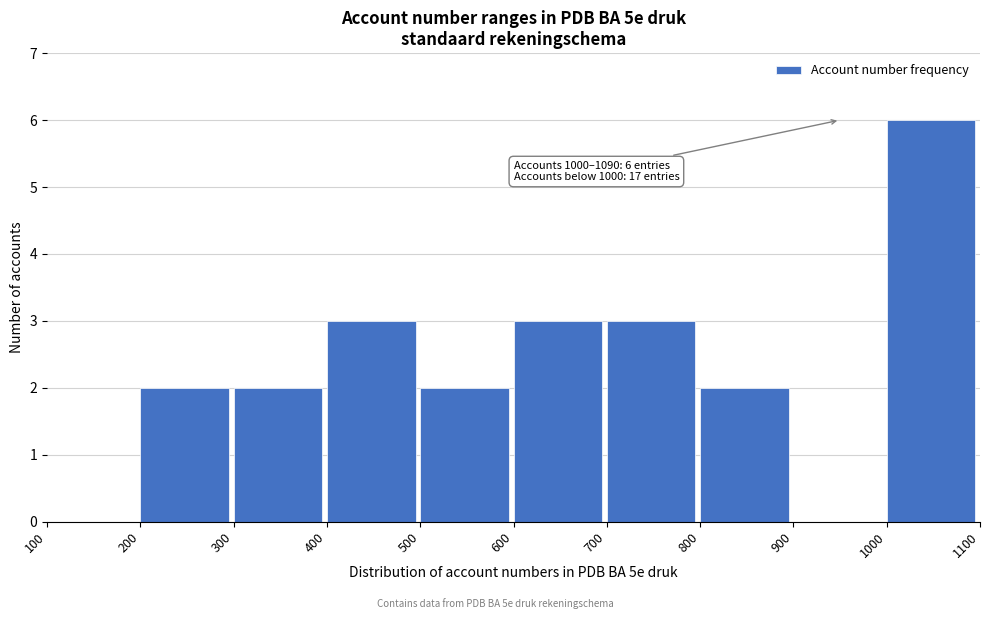

Over which range of the x-axis is the bar tallest?

1000 to 1100